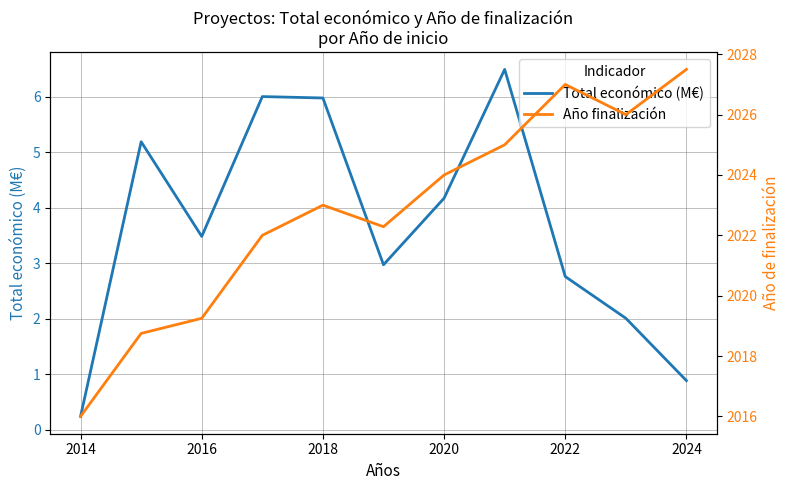

The value of Total económico (M€) at 2024 is 1.5. True or false?

False